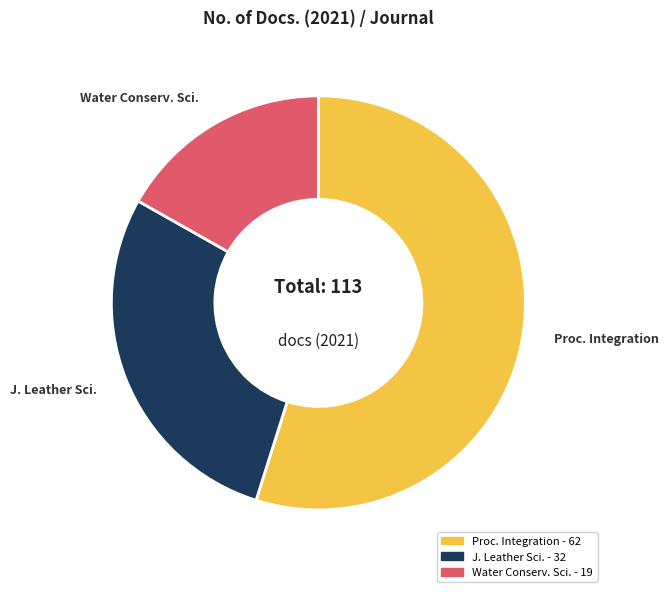

Is there any slice that represents more than half of the pie?

Yes